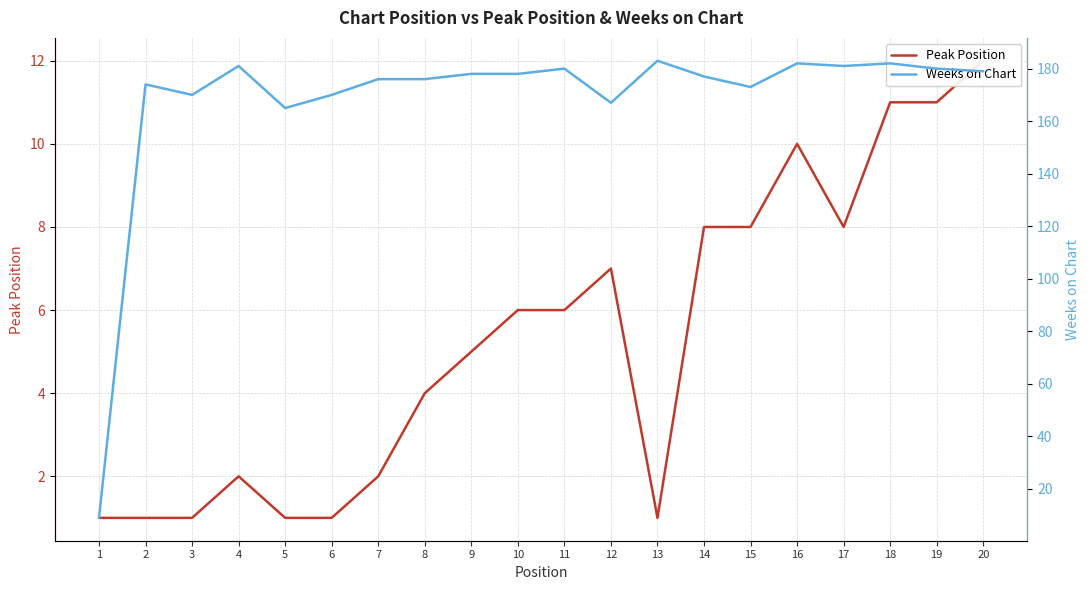

True or false: Peak Position and Weeks on Chart intersect in this chart.

False